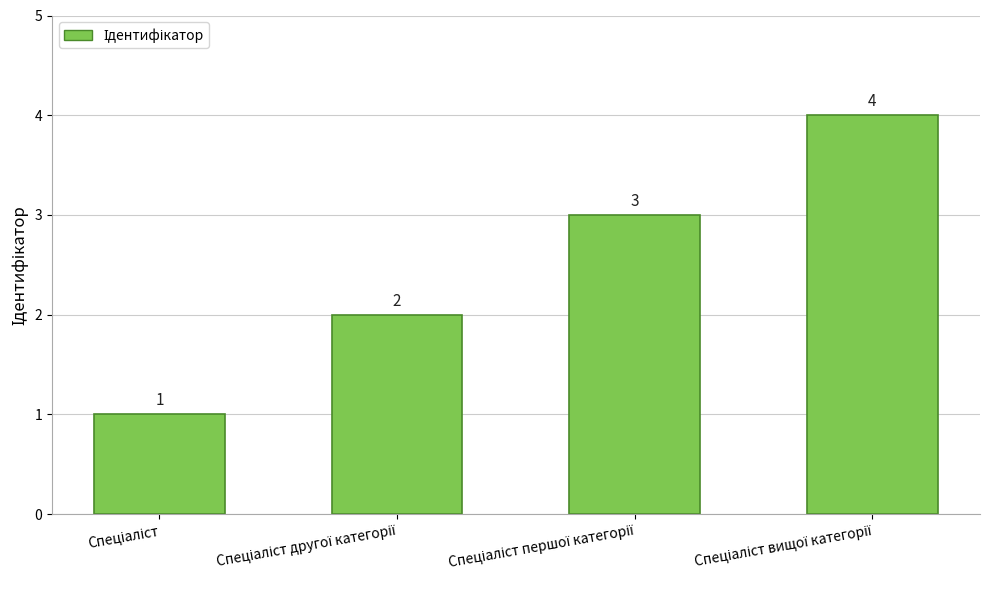

What is the maximum value shown in the chart?

4